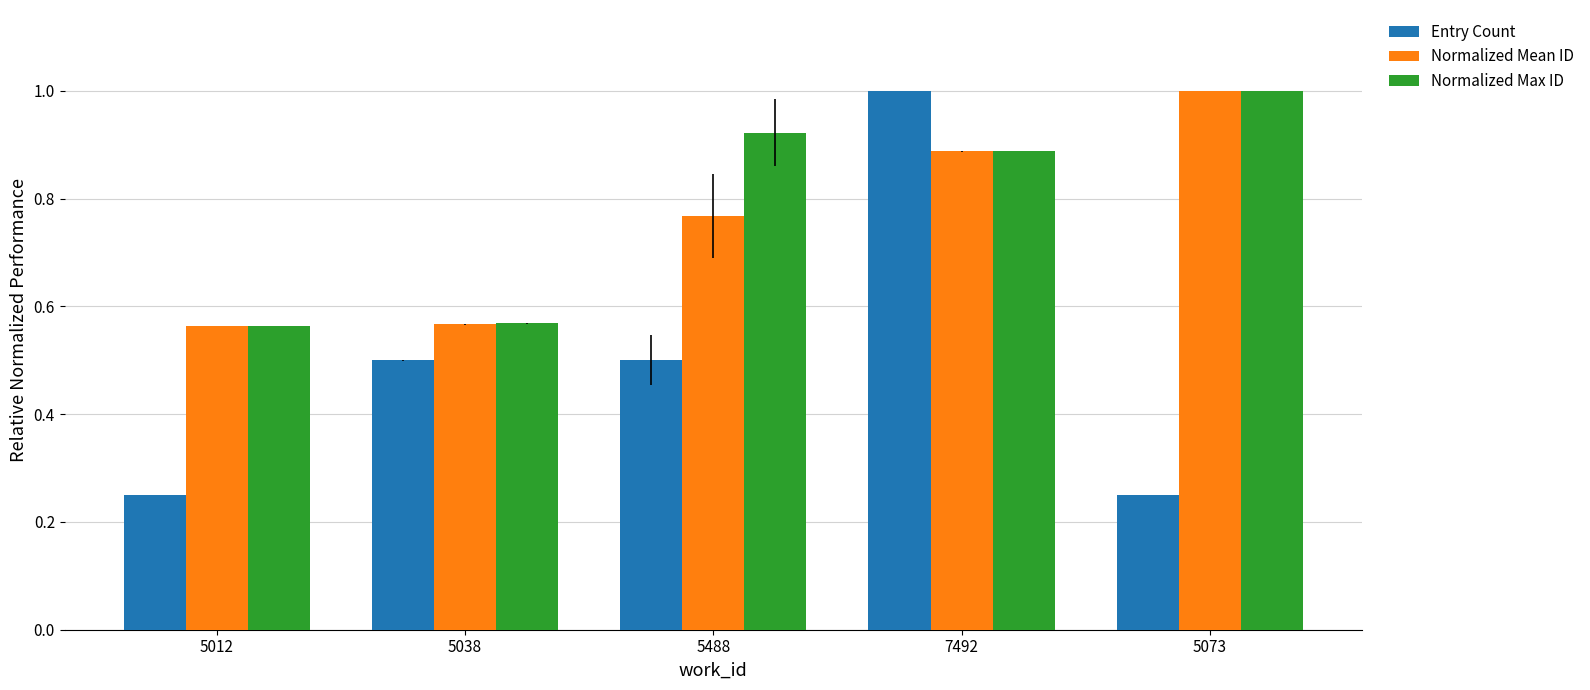

What position from the right is 5038?

4